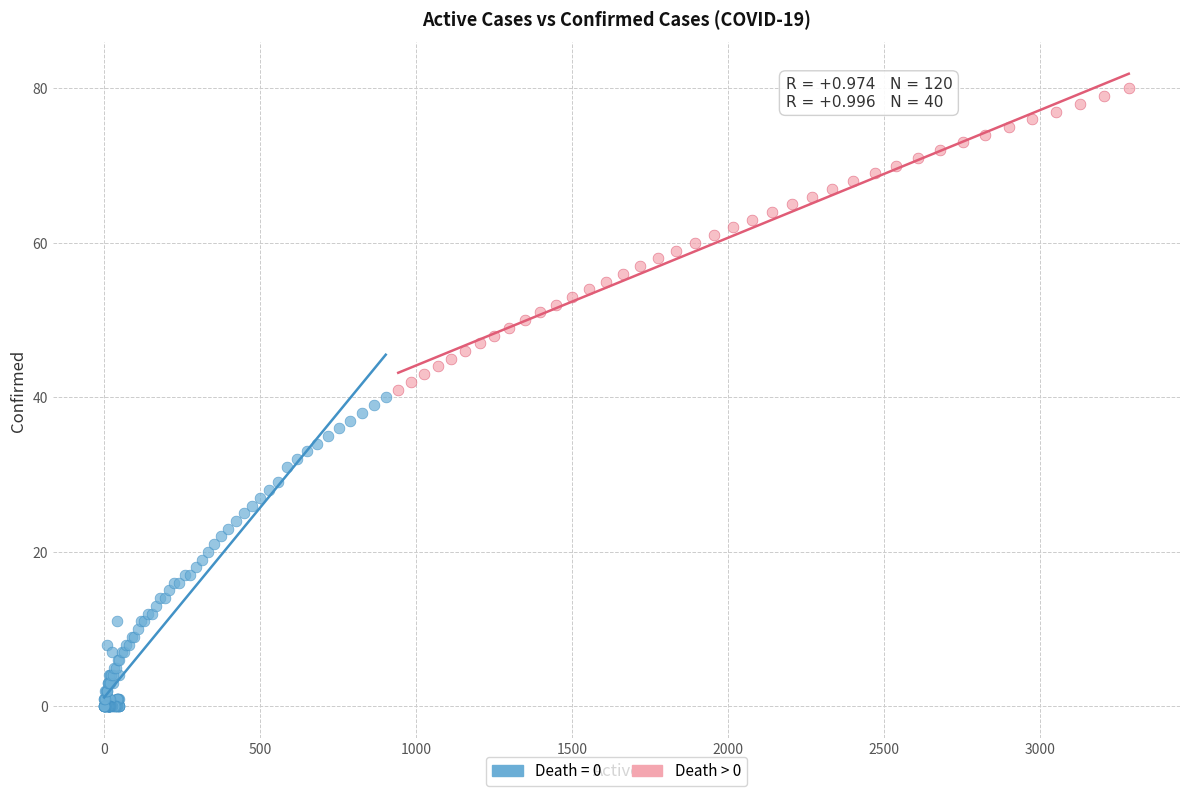

Which series contains the lowest Y value?

Death = 0